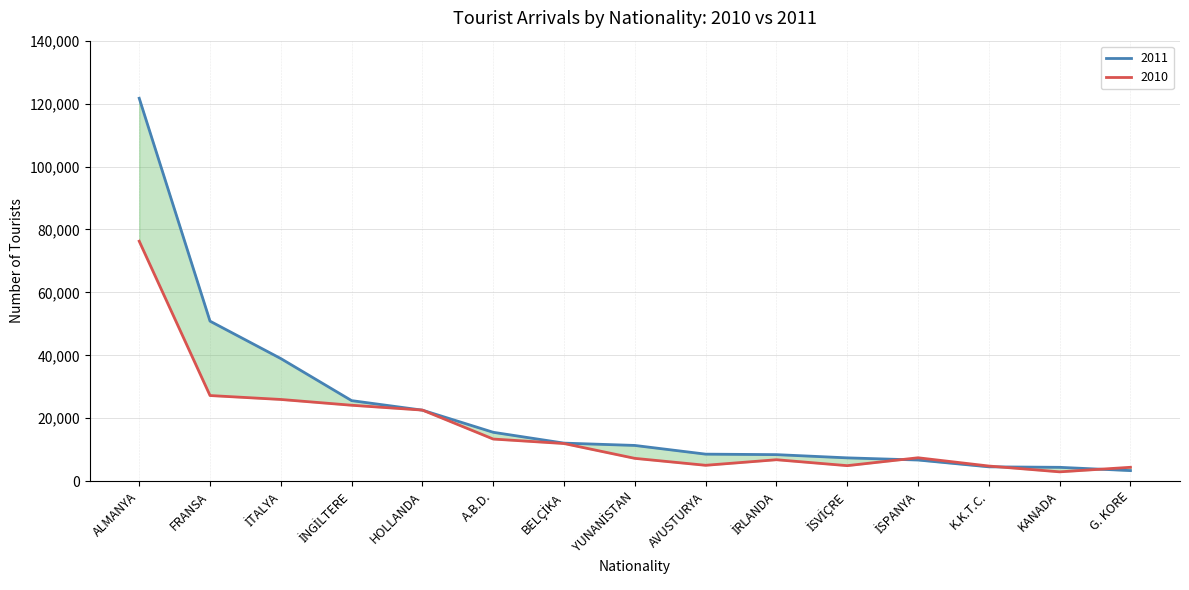

What is the average value of the 2010 series?

16343